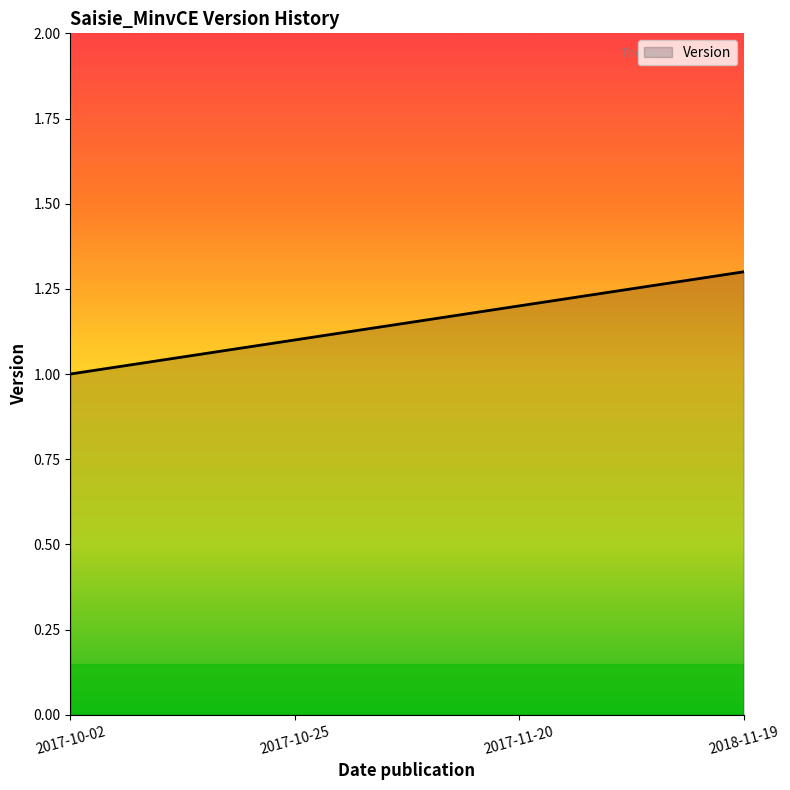

Does the chart have visible grid lines?

No